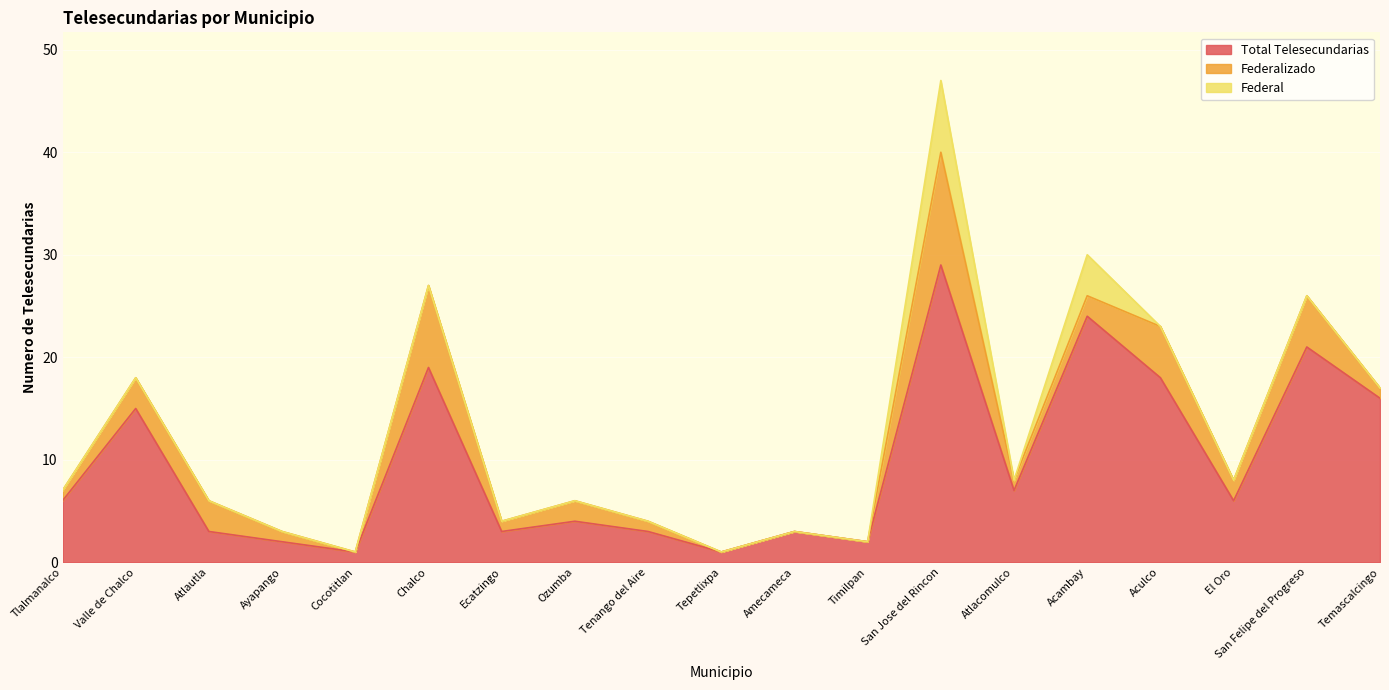

At which category is the sum across all series the highest?

San Jose del Rincon